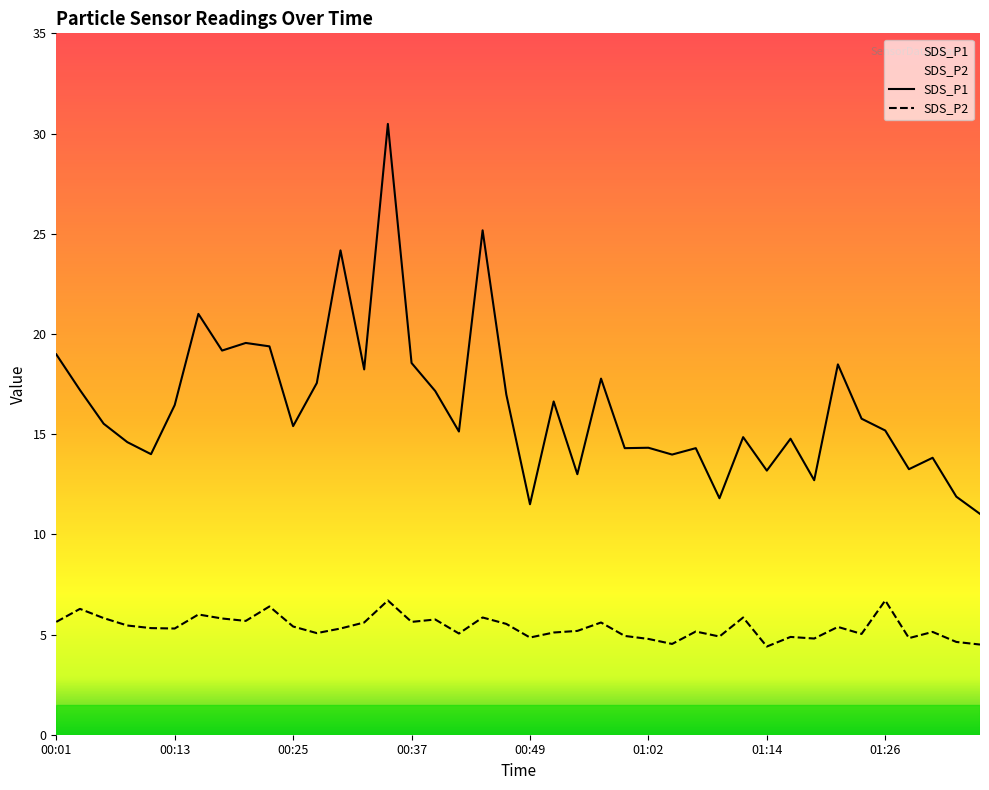

What is the difference between the maximum and minimum values in the SDS_P1 series?

19.5